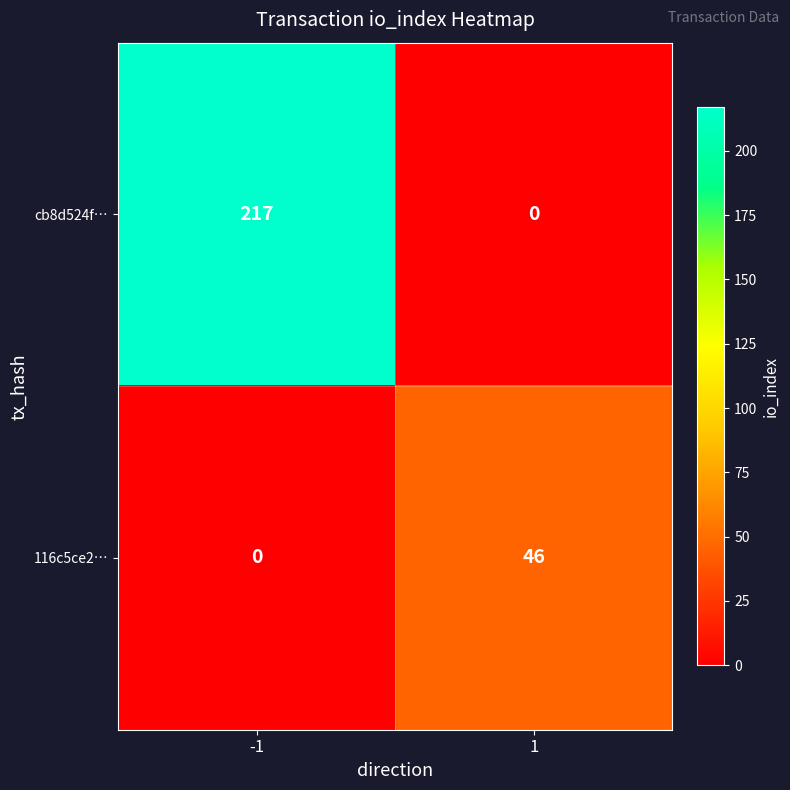

What is the difference between the maximum and minimum values in the 116c5ce2… series?

46